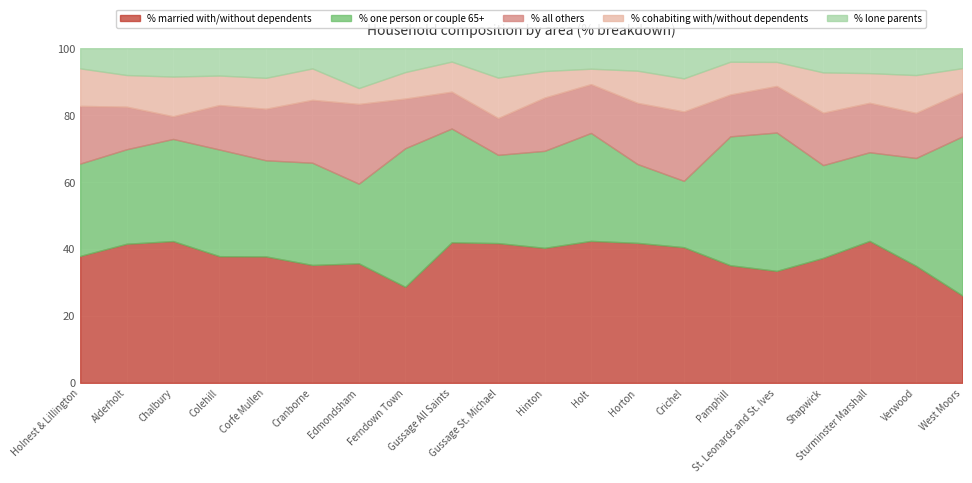

What is the average value of the % lone parents series?

7.1